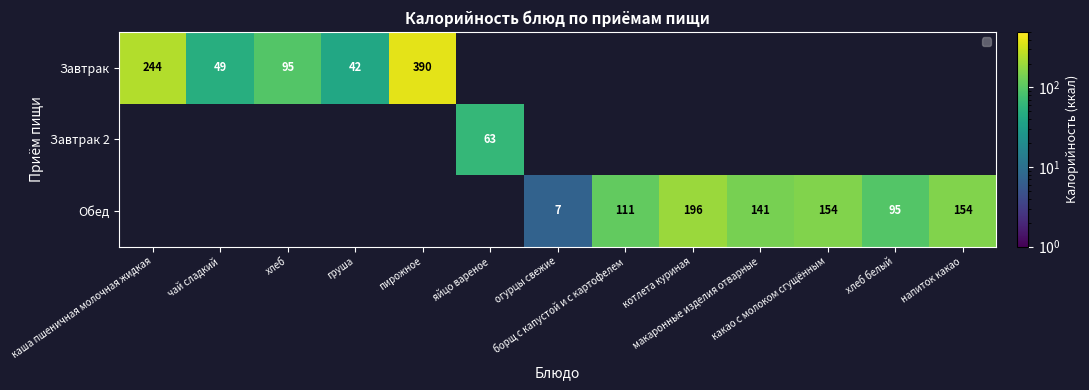

What is the greatest value displayed?

390.0